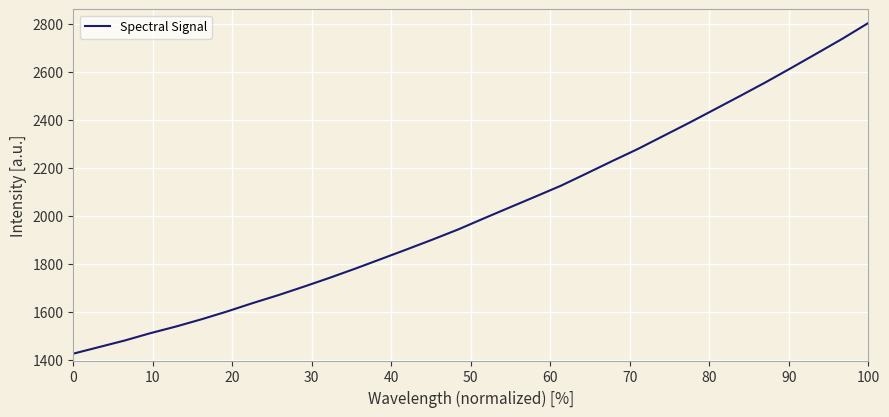

What is the minimum value shown in the chart?

1425.9